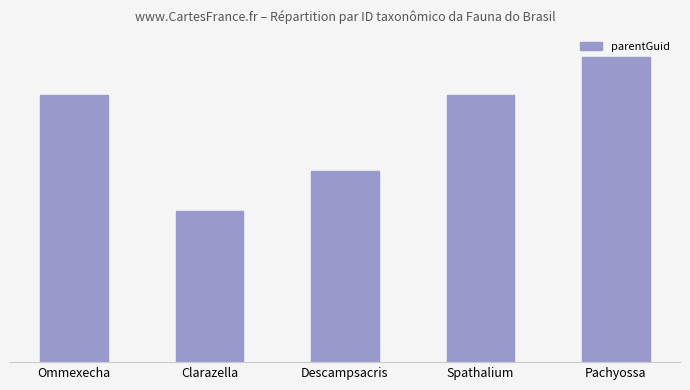

List the labels in order of value, smallest first.

Clarazella, Descampsacris, Spathalium, Ommexecha, Pachyossa